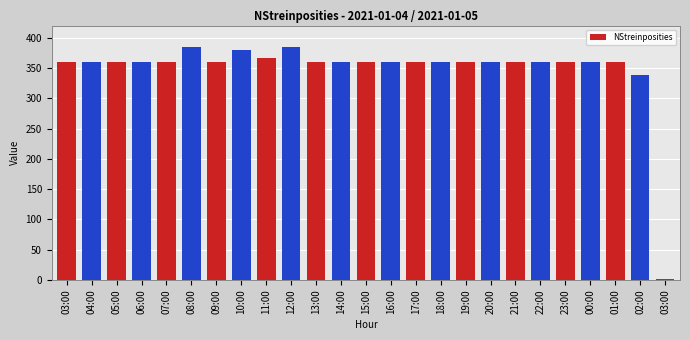

The chart shows a value of 360 at 14:00. True or false?

True